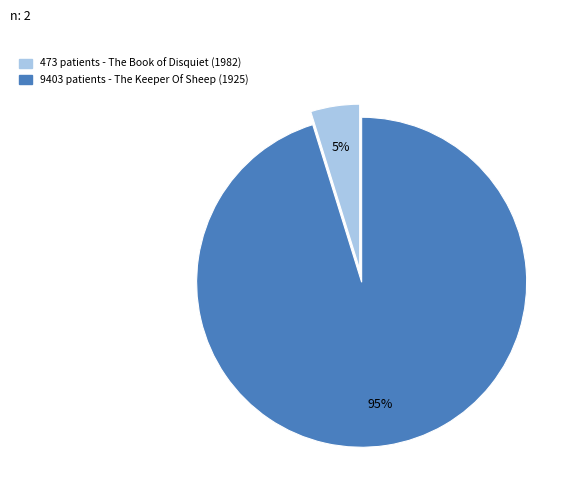

Count the number of slices in the pie.

2